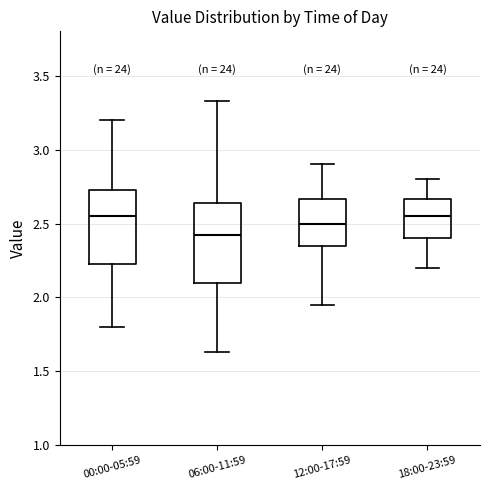

Reading left to right, transcribe this box plot: for each box, give where its median line is, the range the box spans, and where its two whiskers end, as read against the y-axis. The values are not printed on the chart, so give them approximately, as read against the axis.

00:00-05:59: median 2.55, box 2.25 to 2.75, whiskers 1.80 to 3.20
06:00-11:59: median 2.45, box 2.10 to 2.65, whiskers 1.65 to 3.35
12:00-17:59: median 2.50, box 2.35 to 2.65, whiskers 1.95 to 2.90
18:00-23:59: median 2.55, box 2.40 to 2.65, whiskers 2.20 to 2.80